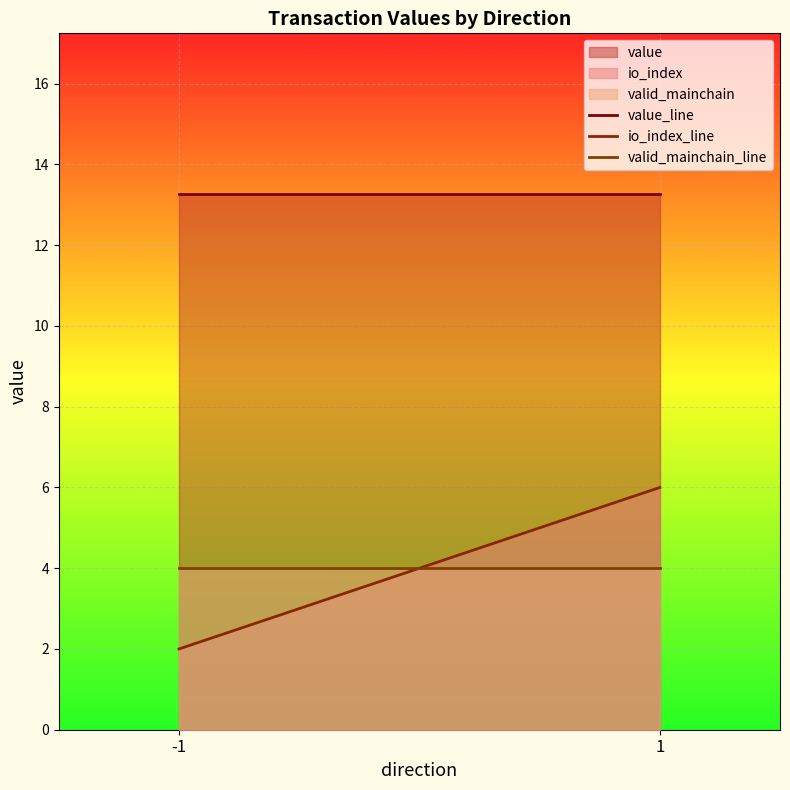

Rank the series at -1 from highest to lowest value.

value, valid_mainchain, io_index